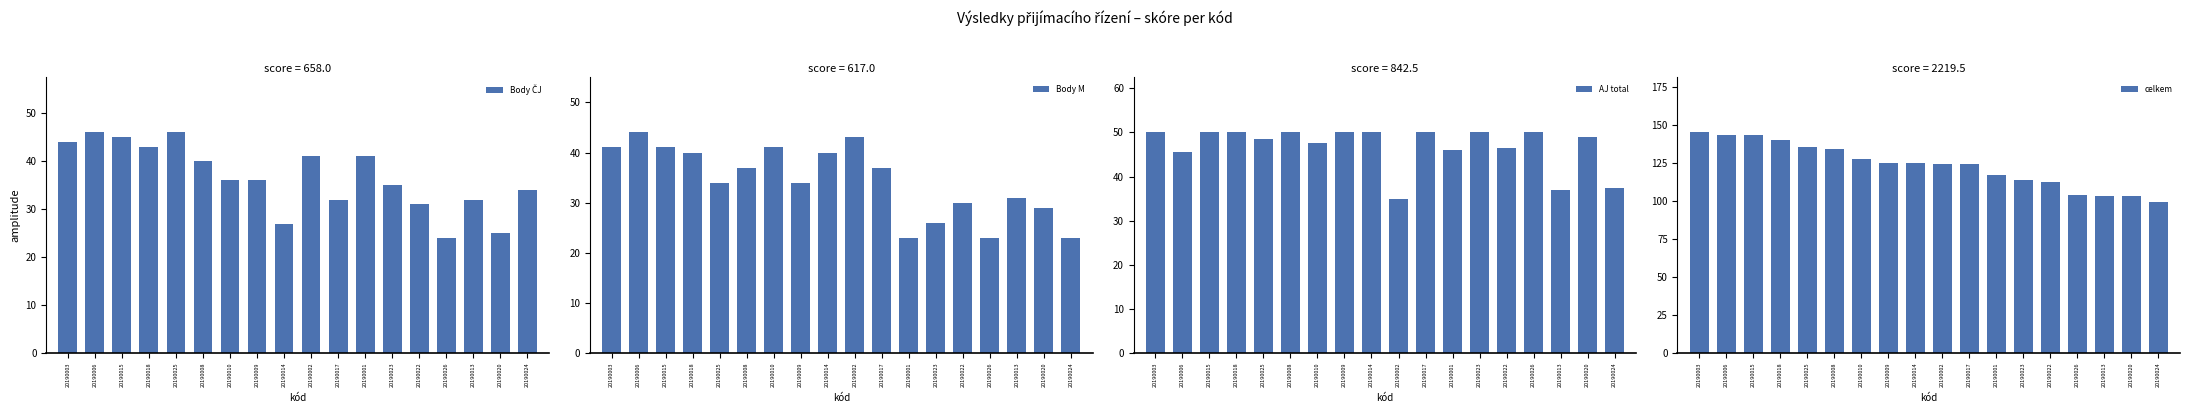

How many data points in celkem are above 125?

7